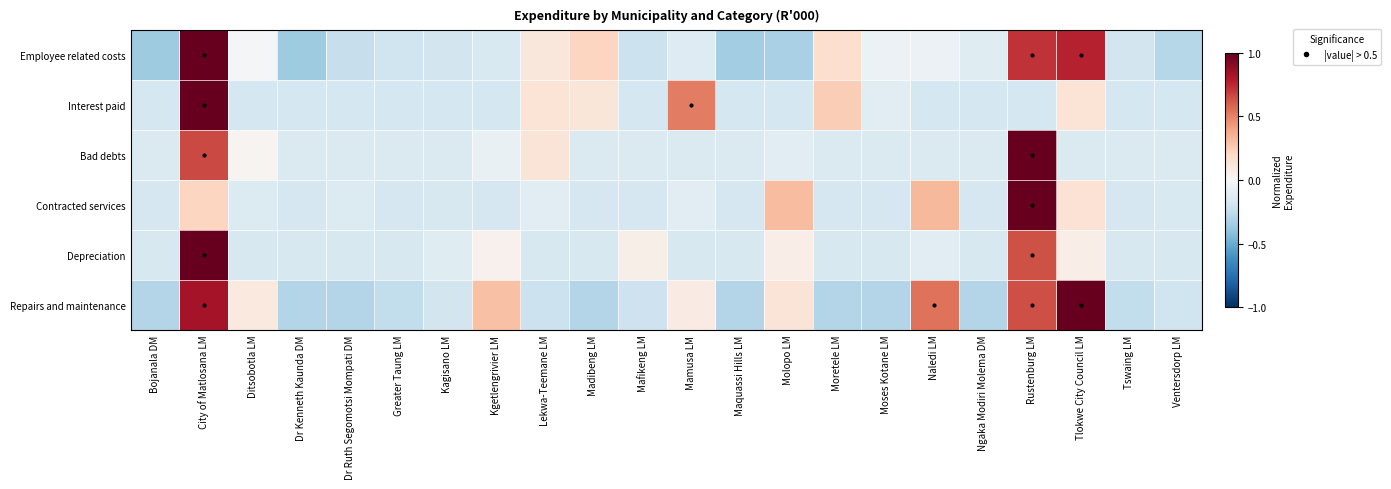

Which category has the lowest value across all series?

Bojanala DM